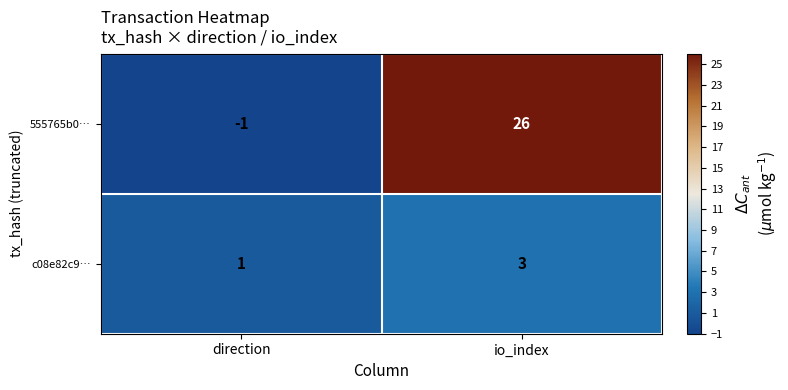

Which category has the highest value across all series?

io_index